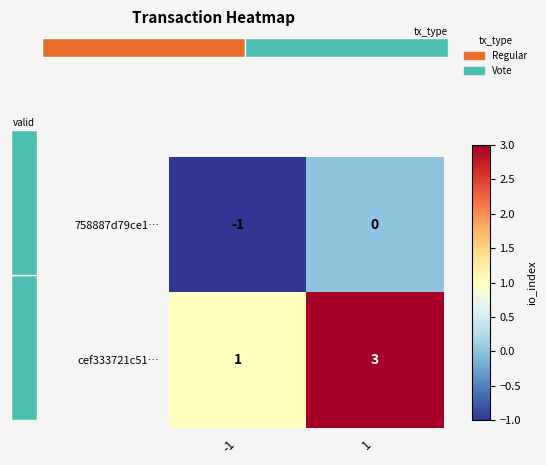

Reading right to left, extract all data points from this chart.

758887d79ce1…: 1=0	-1=-1
cef333721c51…: 1=3	-1=1